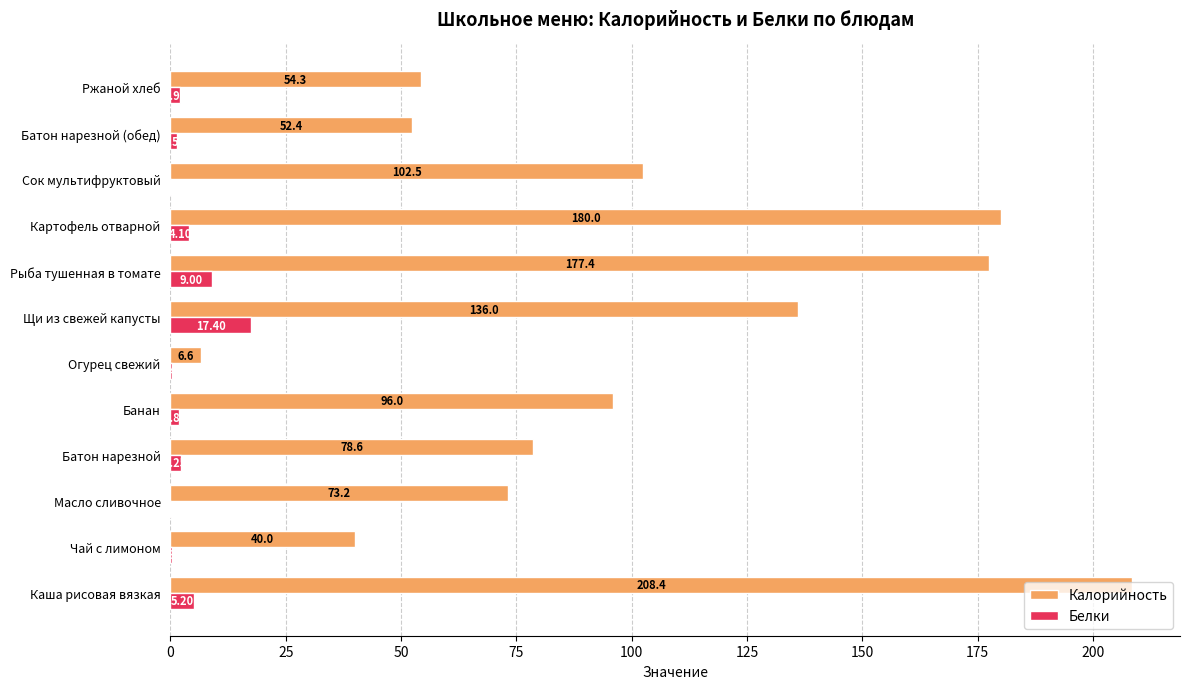

Which series has the widest spread of values?

Калорийность